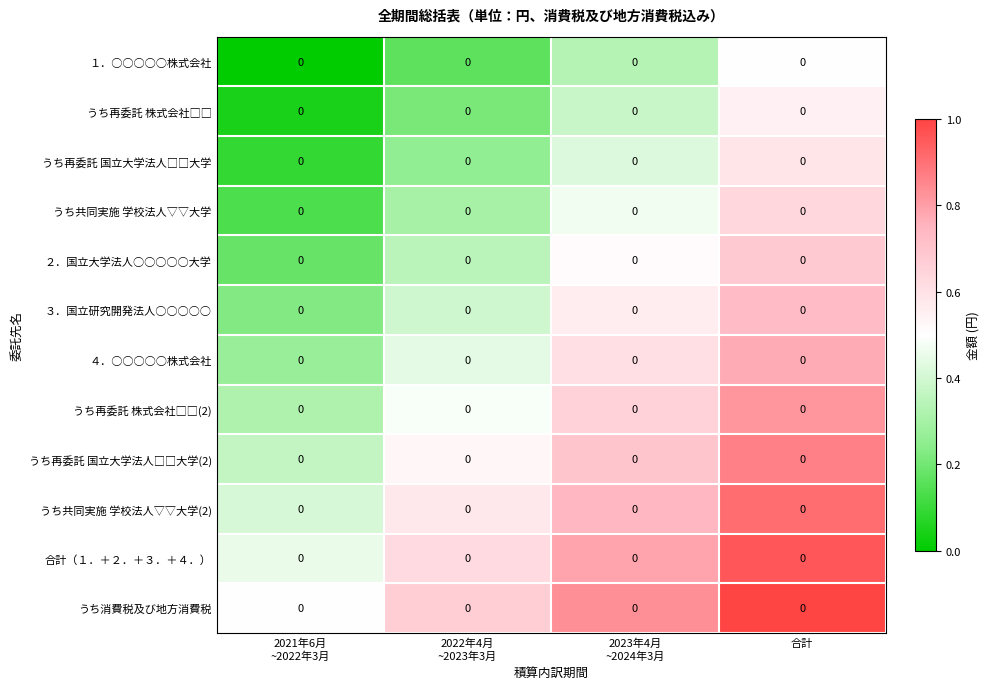

Which series changed the most between 2022年4月 ~2023年3月 and 合計?

１．○○○○○株式会社